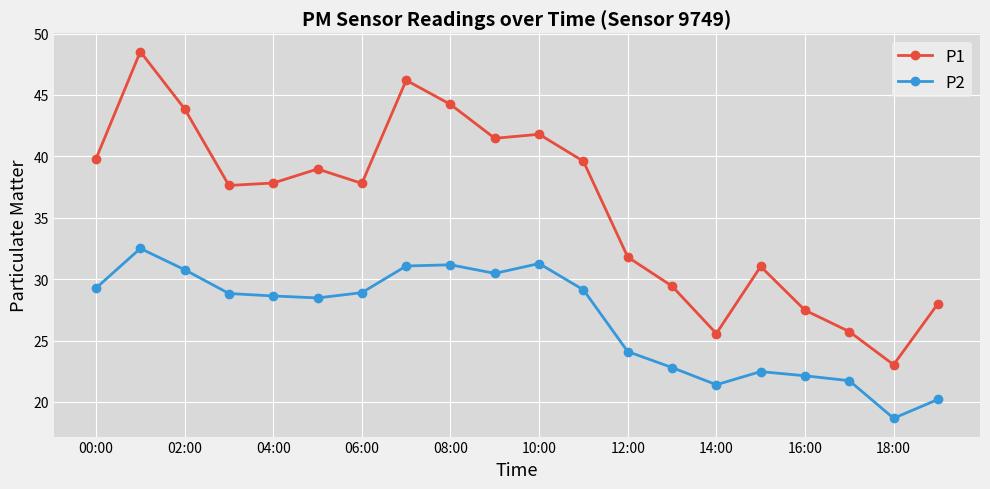

What is the difference between the maximum and minimum values in the P1 series?

25.5